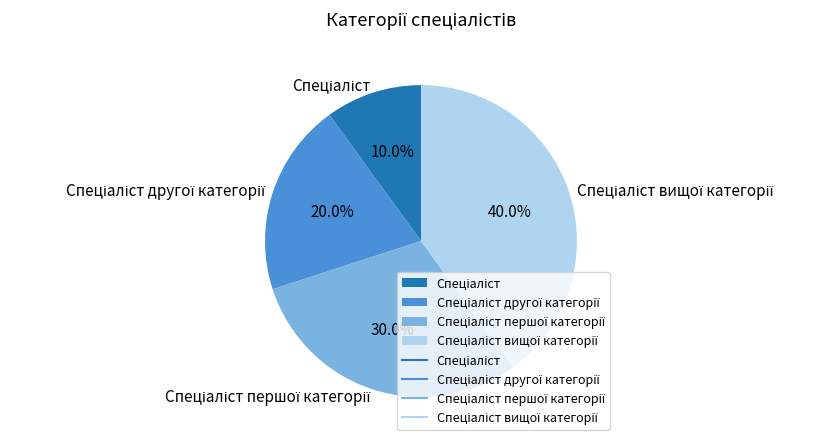

Does any single category account for the majority?

No